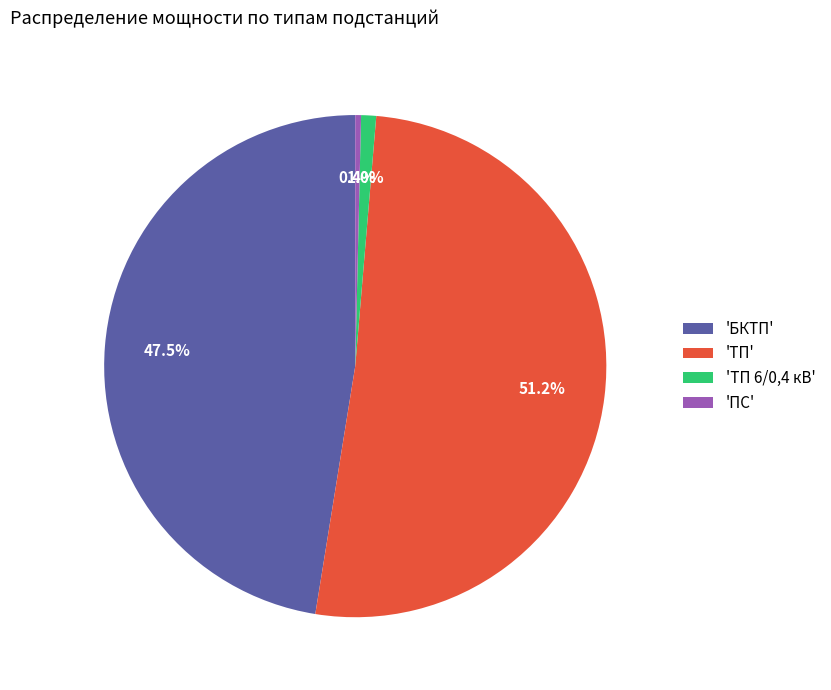

Which slice is the largest?

'ТП'